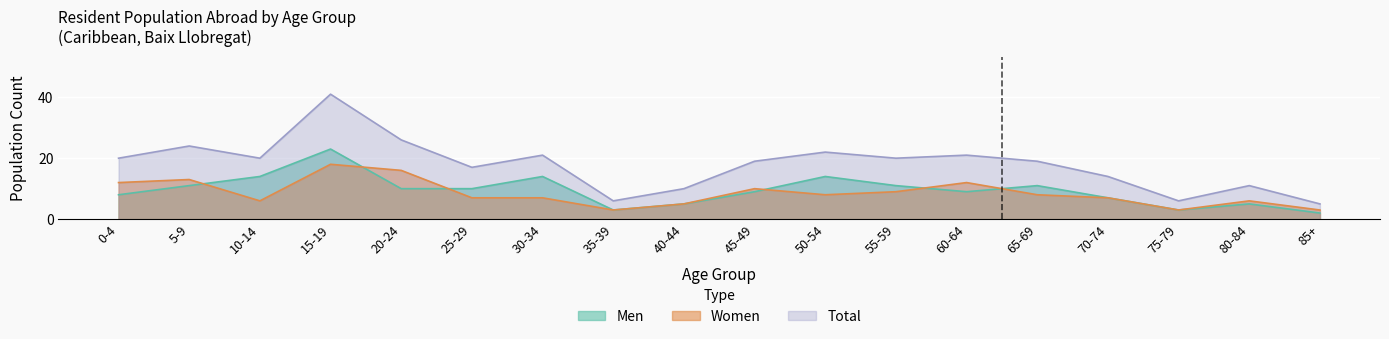

True or false: Men has a value of 14 at 10-14.

True